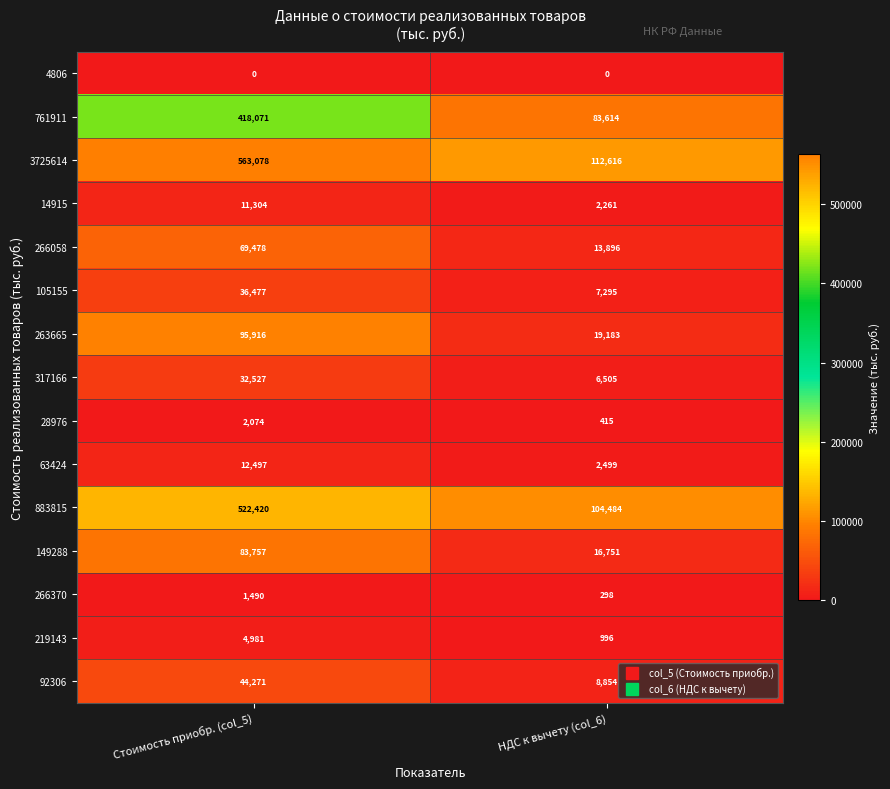

Which series changed the most between Стоимость приобр. (col_5) and НДС к вычету (col_6)?

3725614